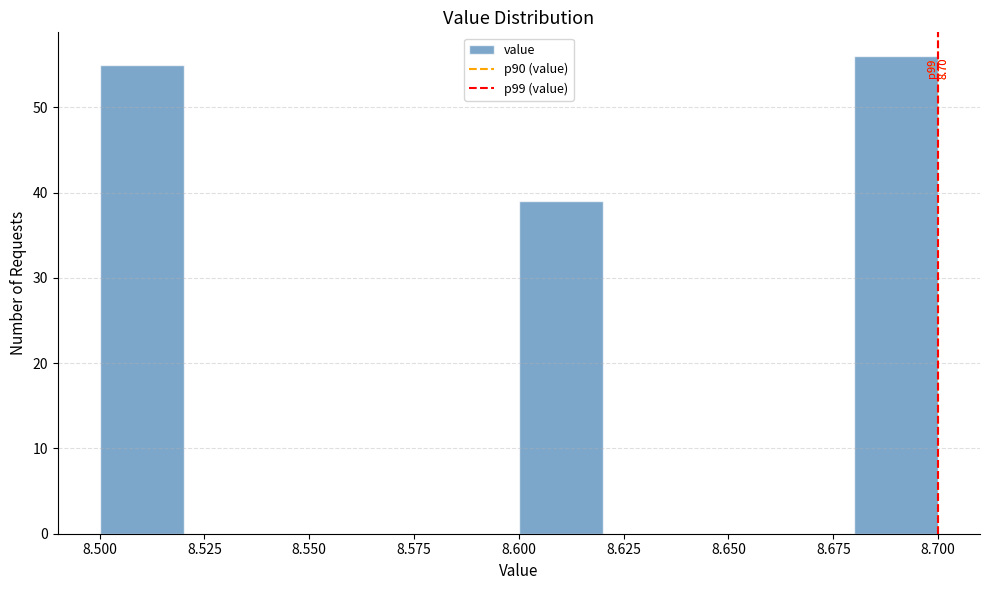

Over which range of the x-axis is the bar tallest?

8.68 to 8.70